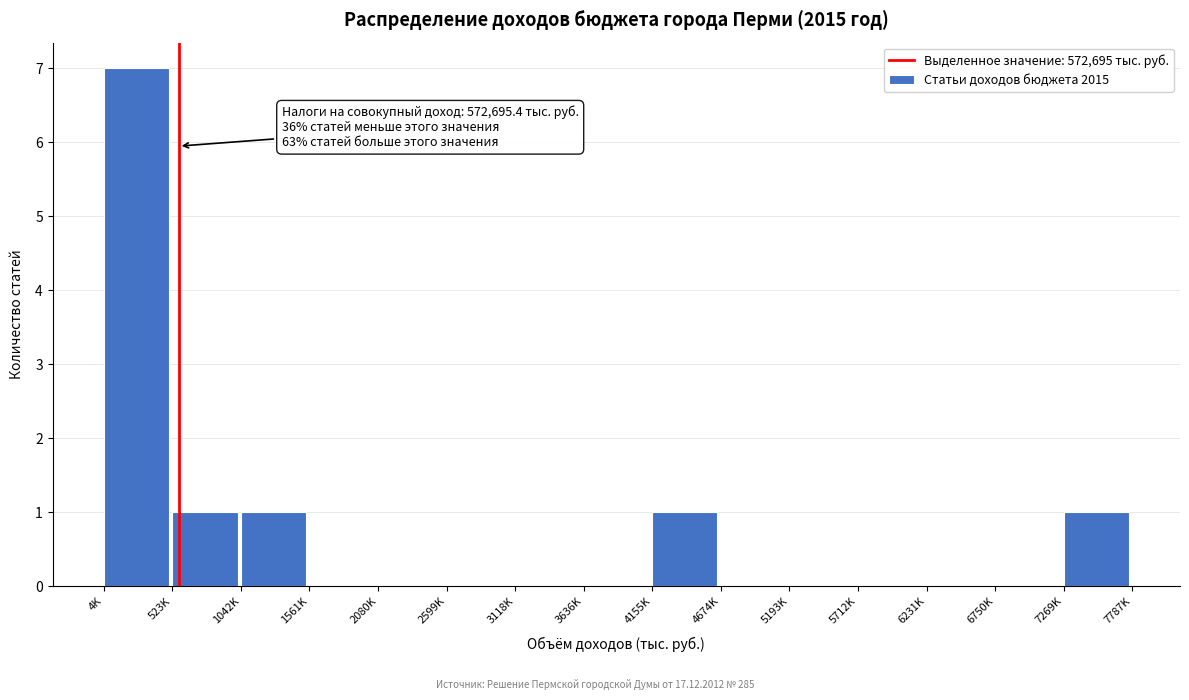

Reading right to left, transcribe all the data shown in this chart.

7269K=1	6750K=0	6231K=0	5712K=0	5193K=0	4674K=0	4155K=1	3636K=0	3118K=0	2599K=0	2080K=0	1561K=0	1042K=1	523K=1	4K=7